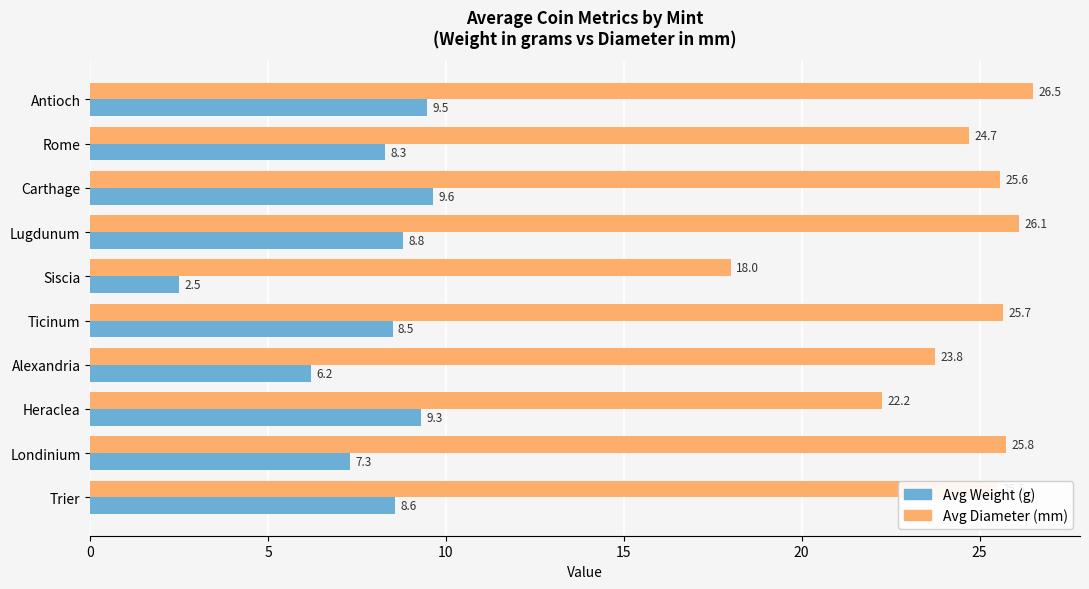

List the series in order of their peak value, lowest first.

Avg Weight (g), Avg Diameter (mm)